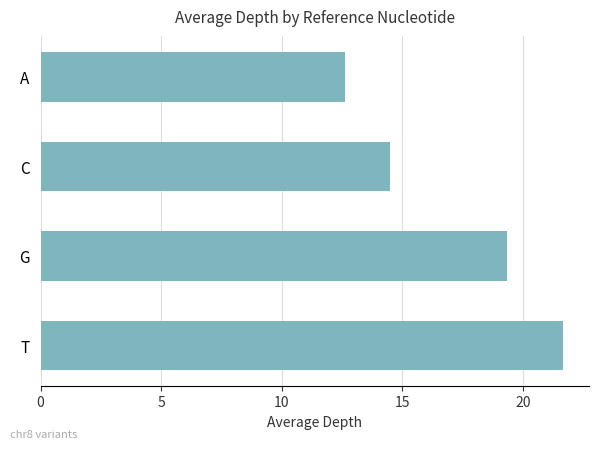

What is the minimum value shown in the chart?

12.6